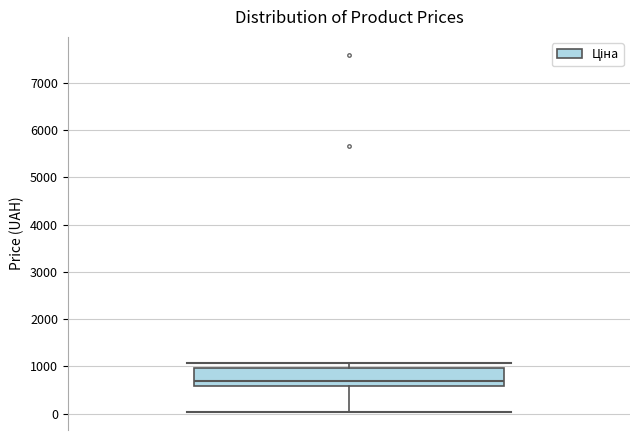

Read this box plot against the y-axis: the position of the median line, the range covered by the box, and the ends of both whiskers. The values are not printed on the chart, so give them approximately, as read against the axis.

median 700, box 600 to 1000, whiskers 0 to 1100